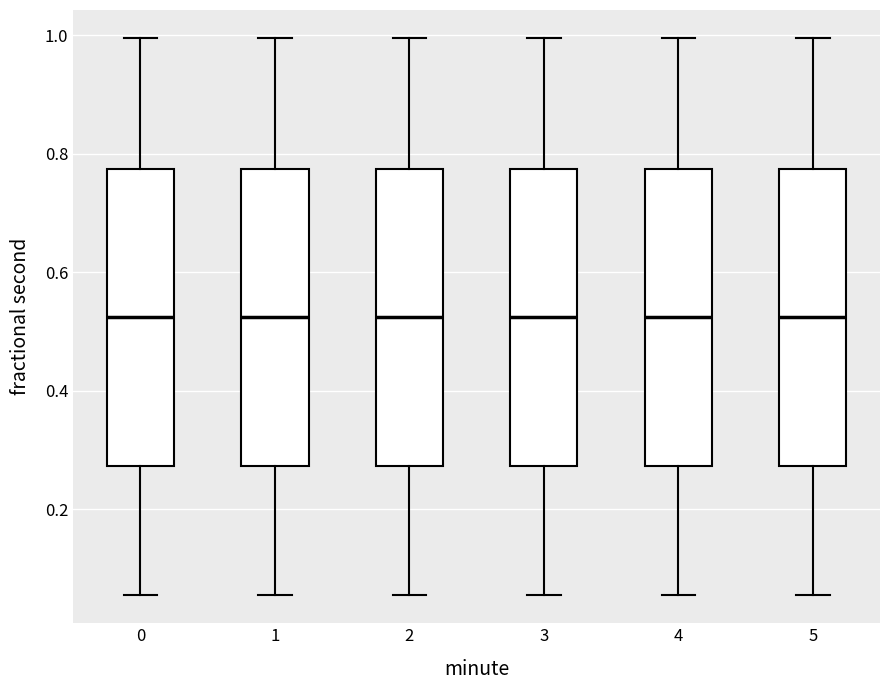

Where is the lower edge of the box at x = 2 on the y-axis? The values are not printed on the chart, so give them approximately, as read against the axis.

0.28